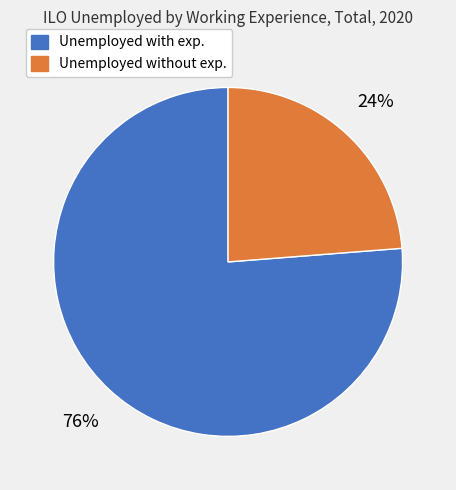

Do Unemployed with exp. and Unemployed without exp. together represent more than half of the pie?

Yes